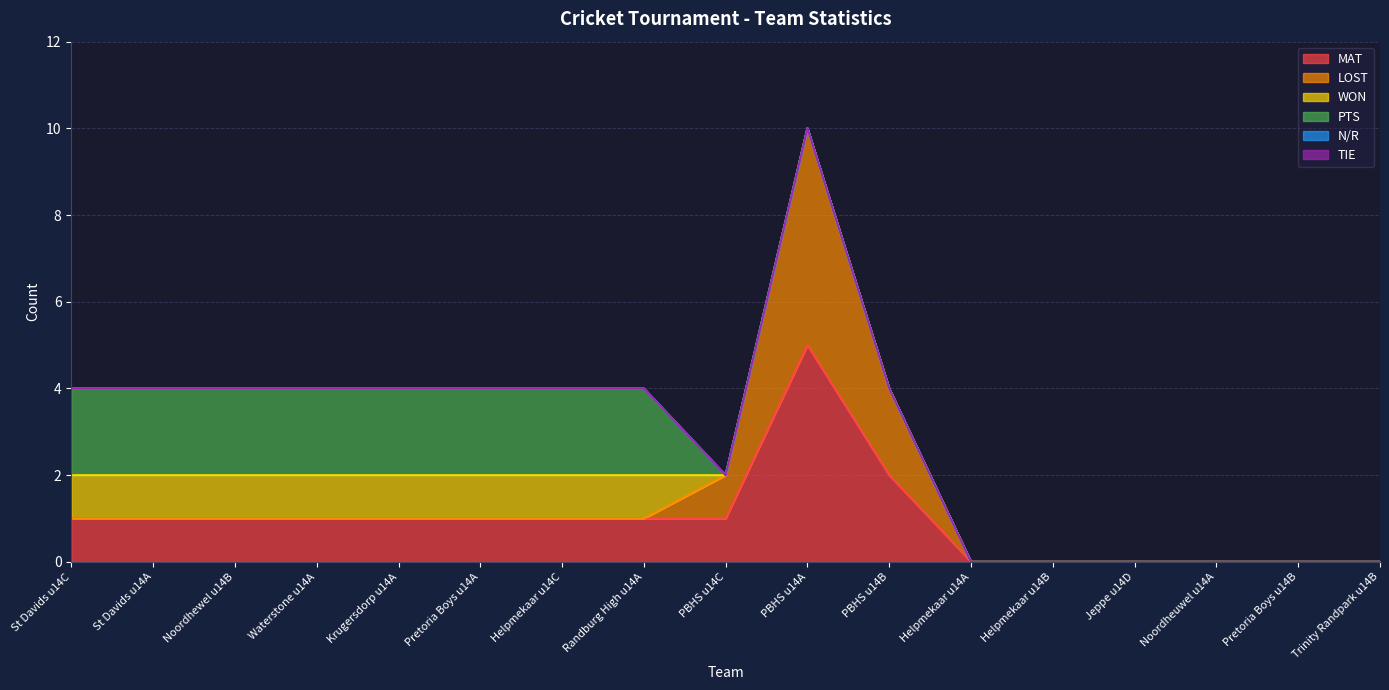

What is the difference between the second highest and minimum values in the PTS series?

2